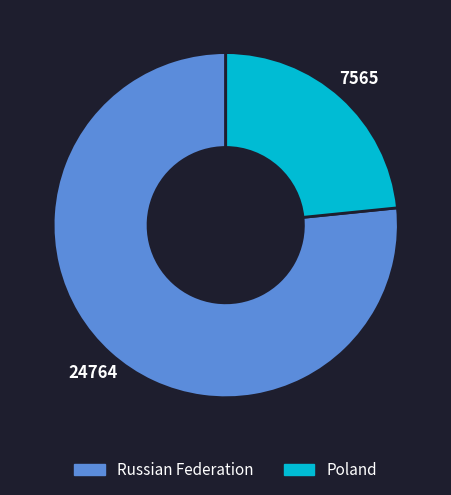

Is the sum of Russian Federation and Poland greater than half?

Yes